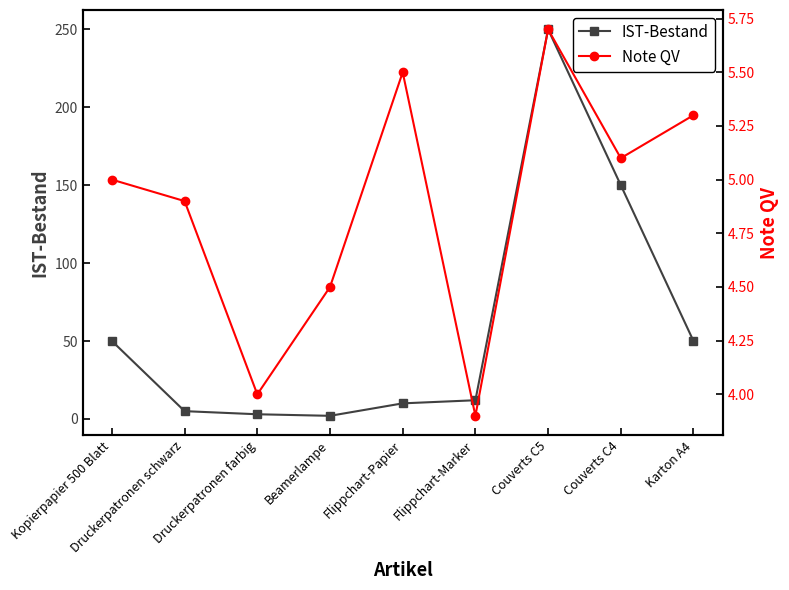

True or false: Note QV has a value of 3.9 at Flippchart-Marker.

True